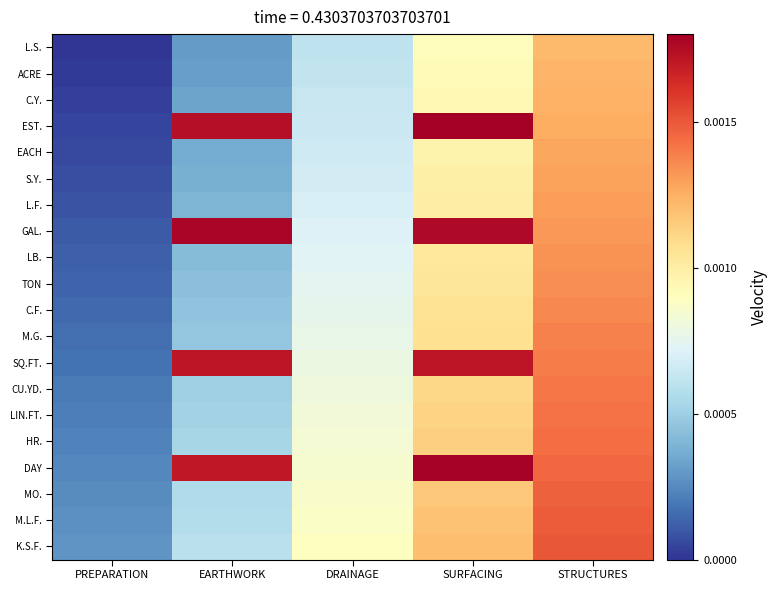

Which series has the largest range (max minus min)?

EST.